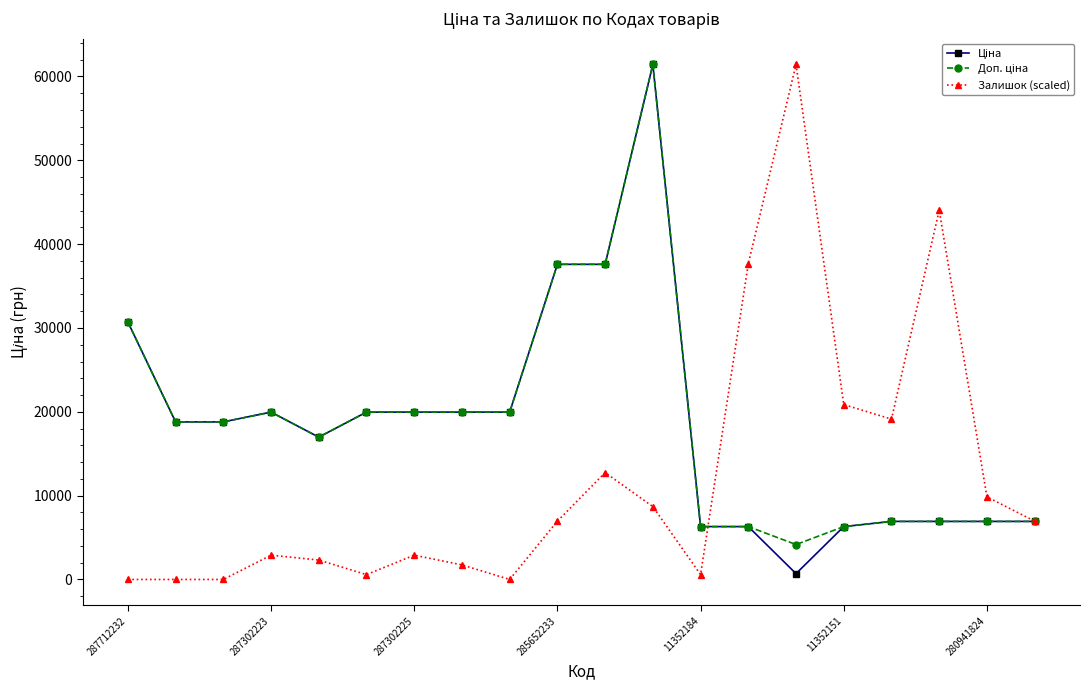

What is the maximum value for Залишок (scaled)?

61434.3